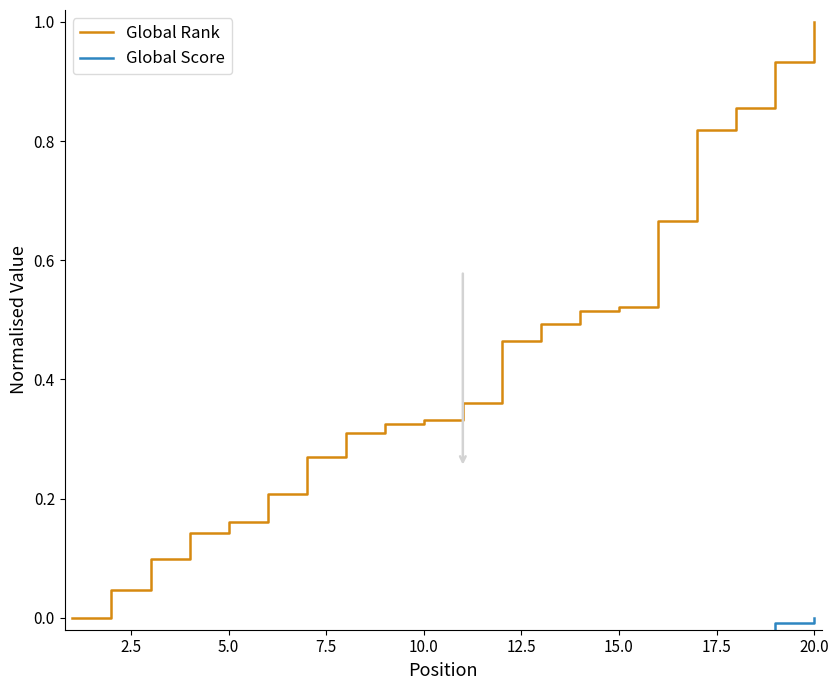

True or false: Global Score and Global Rank cross at least once.

False